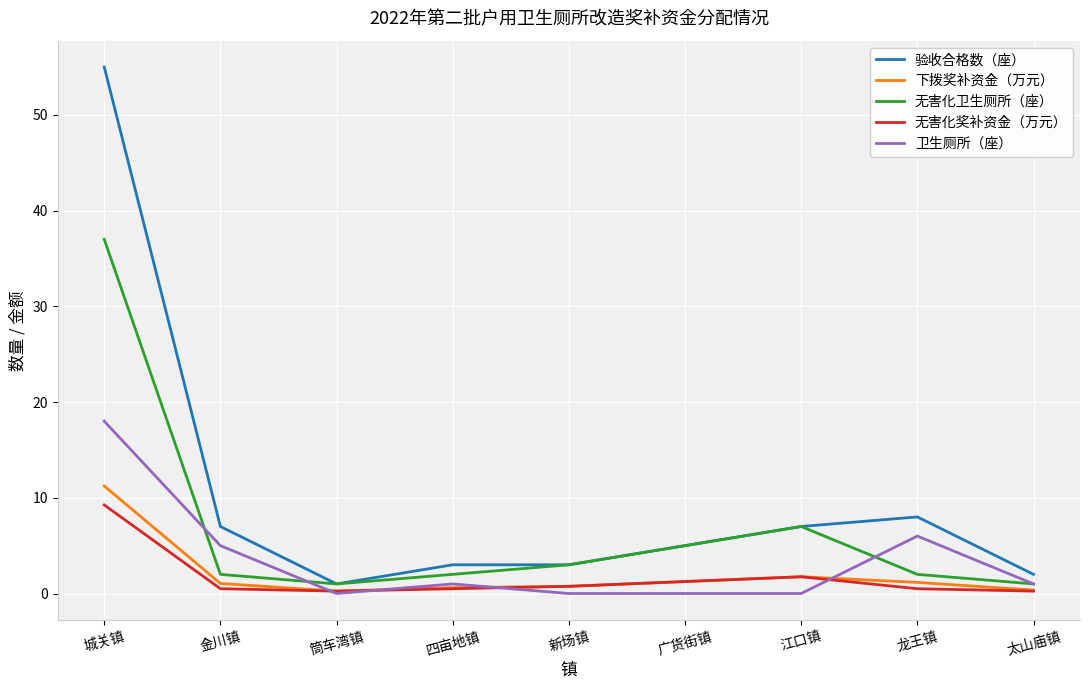

Is the value of 无害化奖补资金（万元） at 城关镇 greater than the value of 无害化卫生厕所（座） at 四亩地镇?

Yes